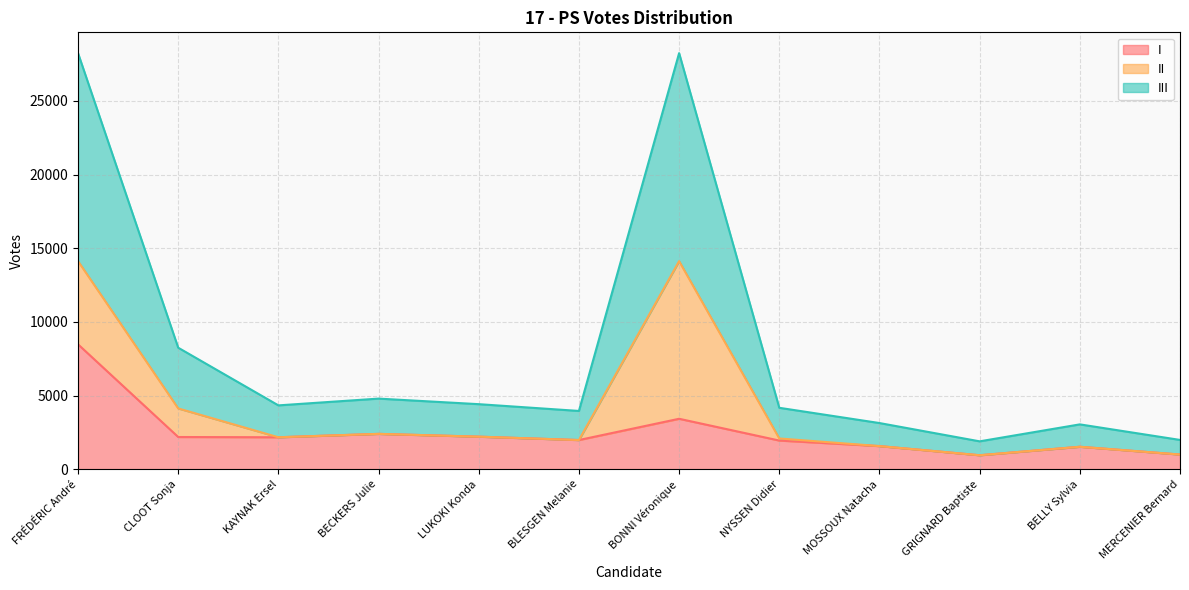

Does the chart display data point markers on the line(s)?

No